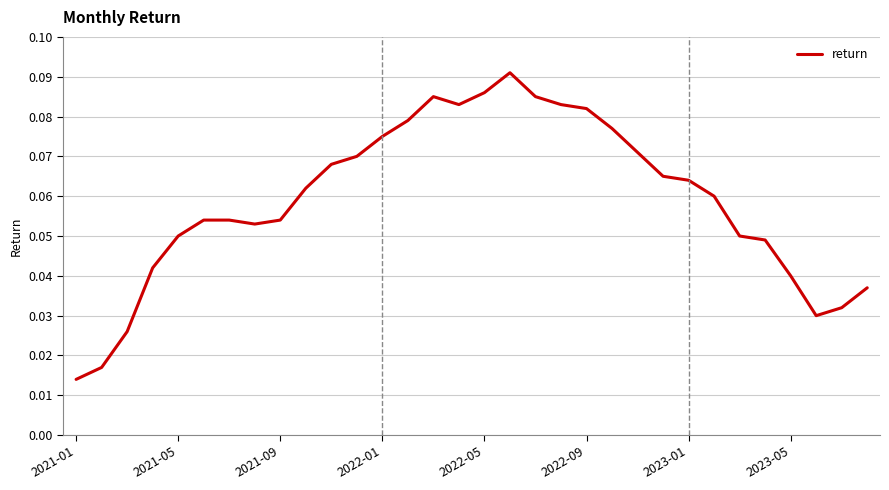

How many lines are shown in the chart?

1